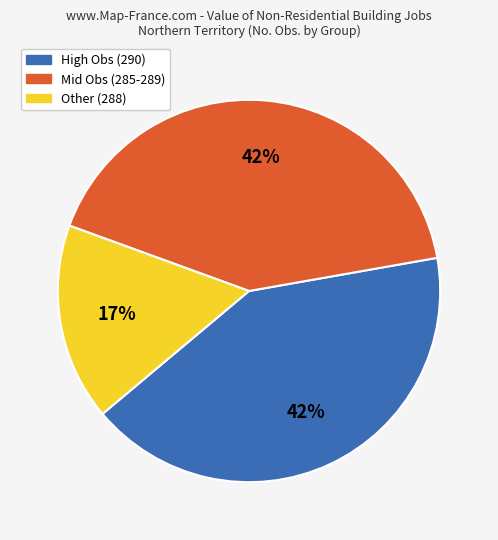

Is the sum of Mid Obs (285-289) and High Obs (290) greater than half?

Yes